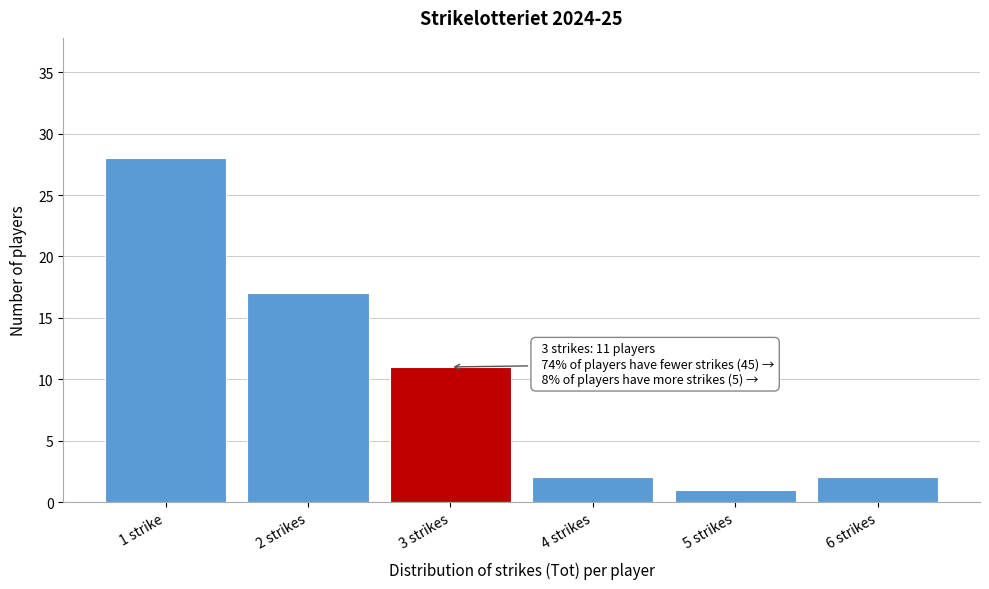

Reading left to right, transcribe all the data shown in this chart.

1 strike=28	2 strikes=17	3 strikes=11	4 strikes=2	5 strikes=1	6 strikes=2